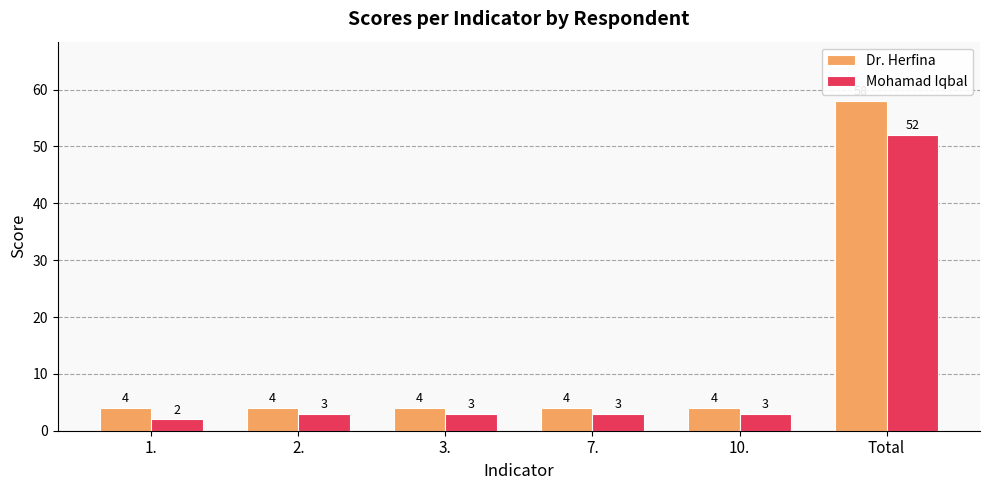

What position from the left is Total?

6